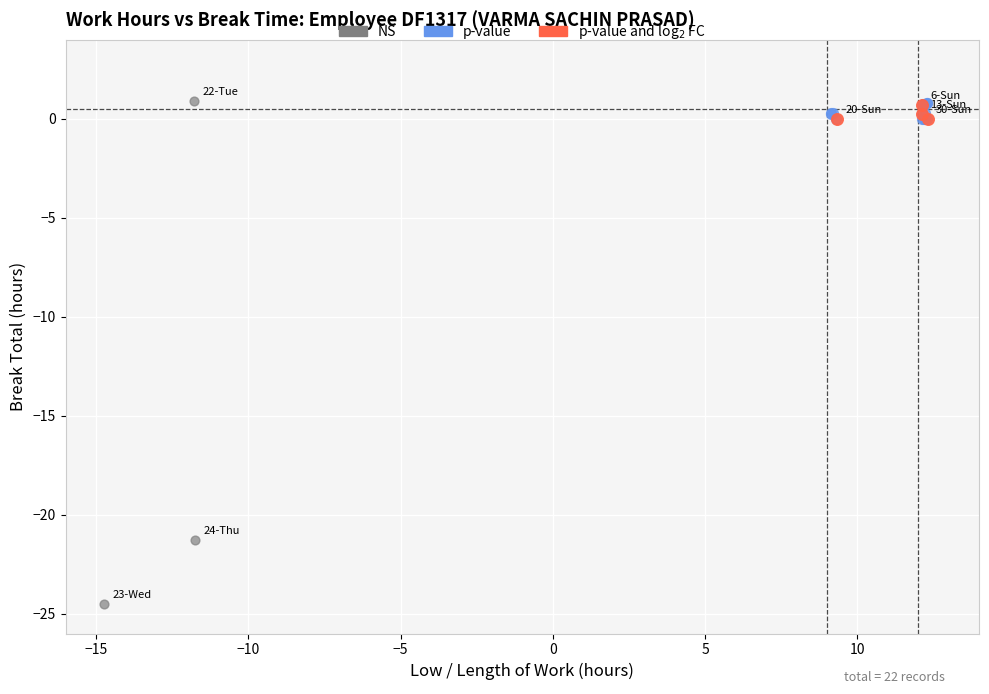

Which series contains the lowest Y value?

NS